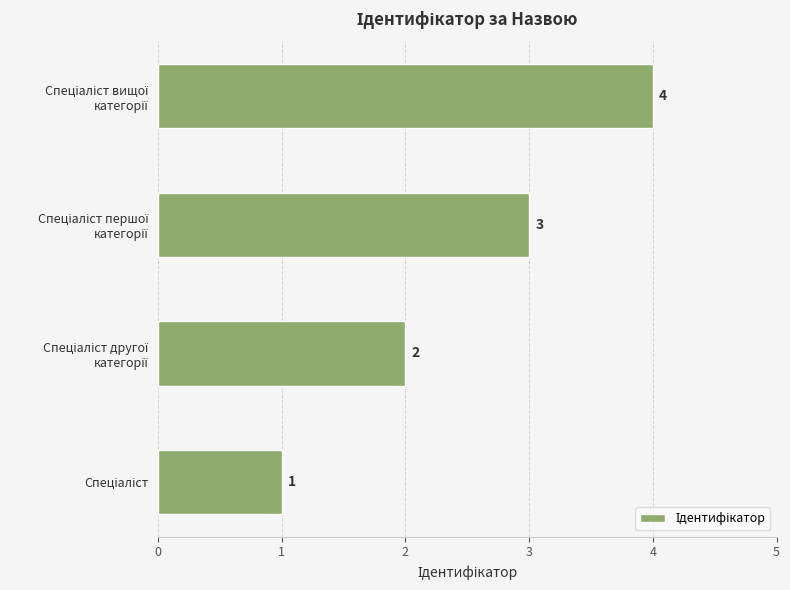

What is the sum of all values?

10